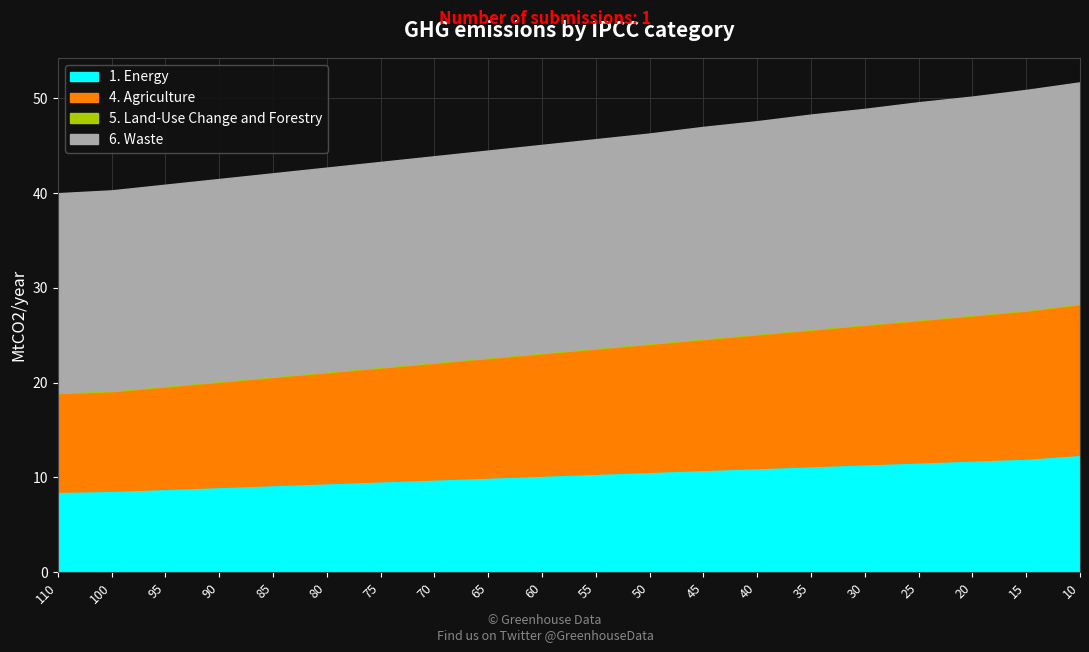

Is the value of 4. Agriculture at 15 greater than the value of 6. Waste at 55?

No